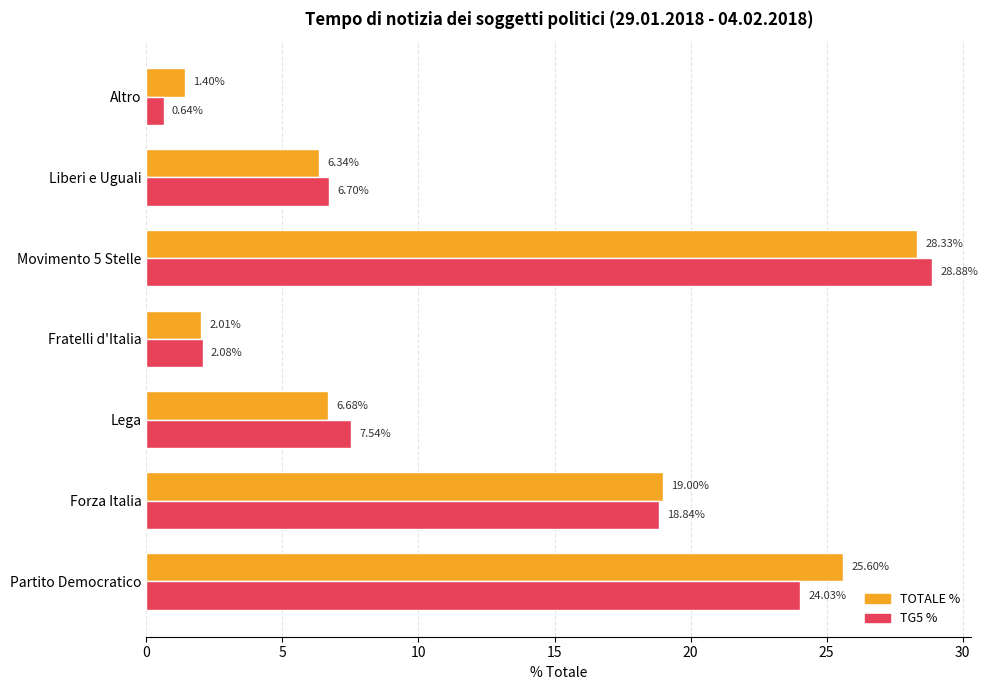

What is the spread (max minus min) of values at Altro?

0.8